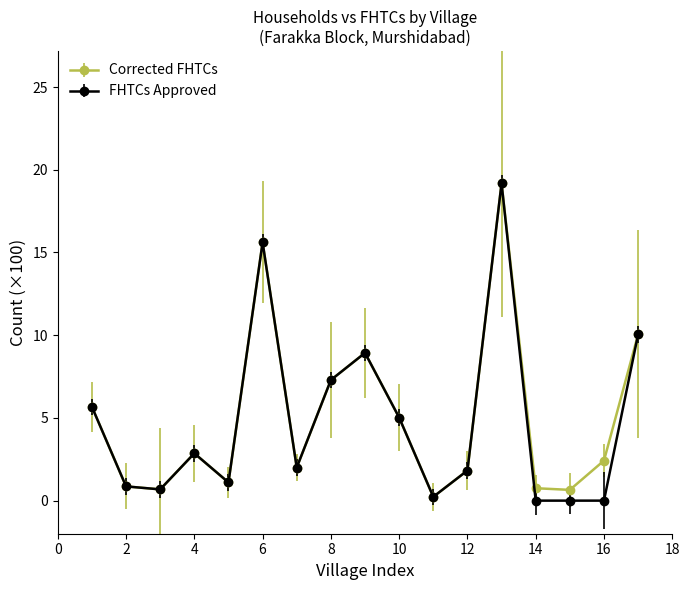

In Corrected FHTCs, how many points are higher than both neighbors (excluding endpoints)?

4